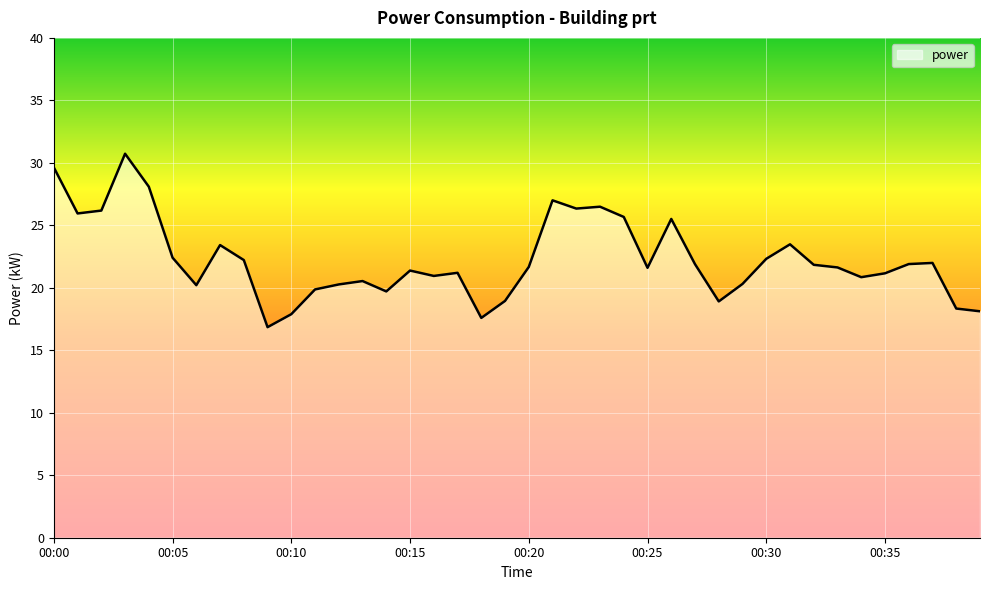

Does the chart display data point markers on the line(s)?

No